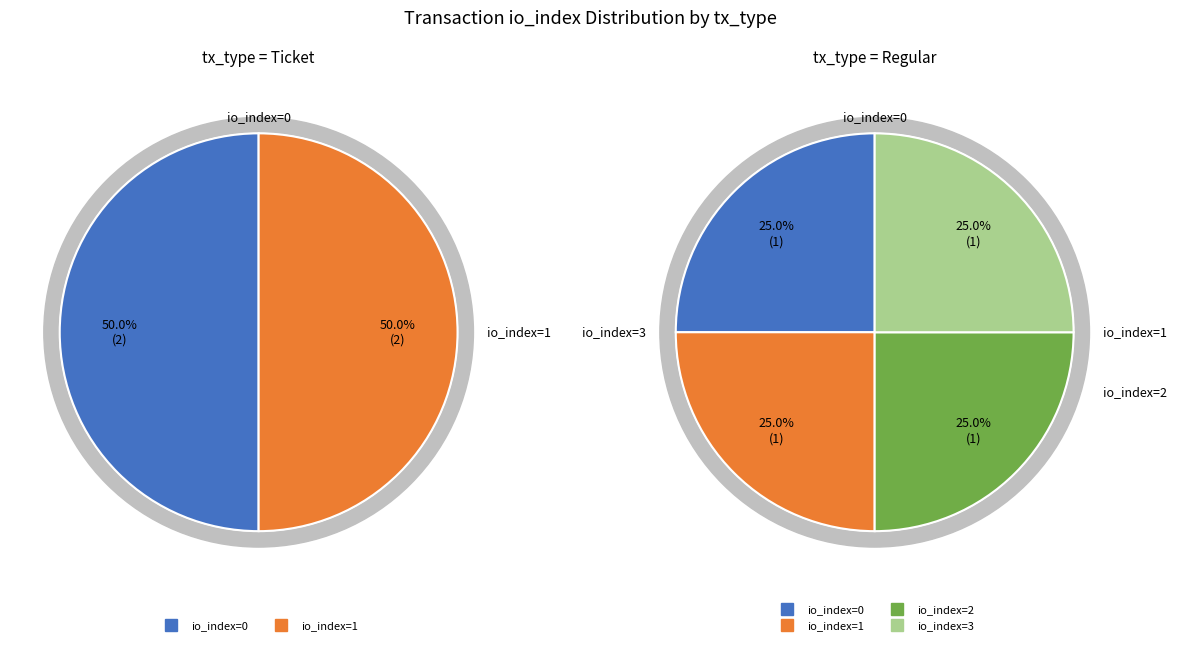

Between 0 and 1, which series saw the biggest shift?

Ticket